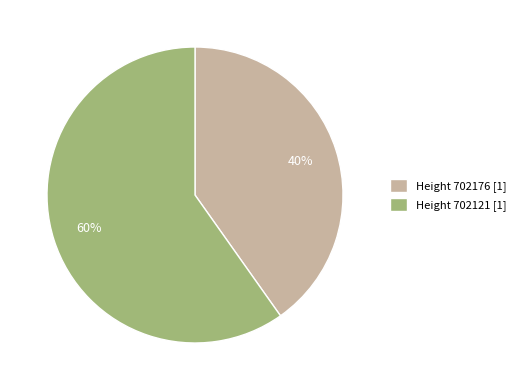

Is the sum of Height 702176 [1] and Height 702121 [1] greater than half?

Yes